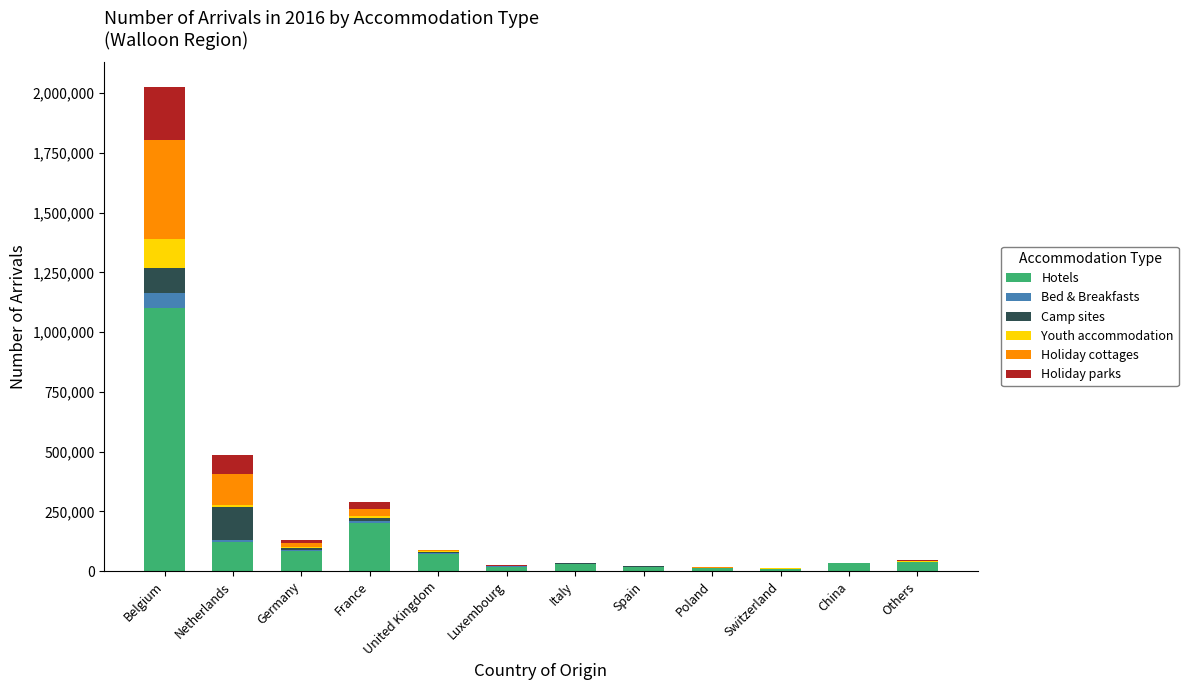

What is the maximum value for Hotels?

1102012